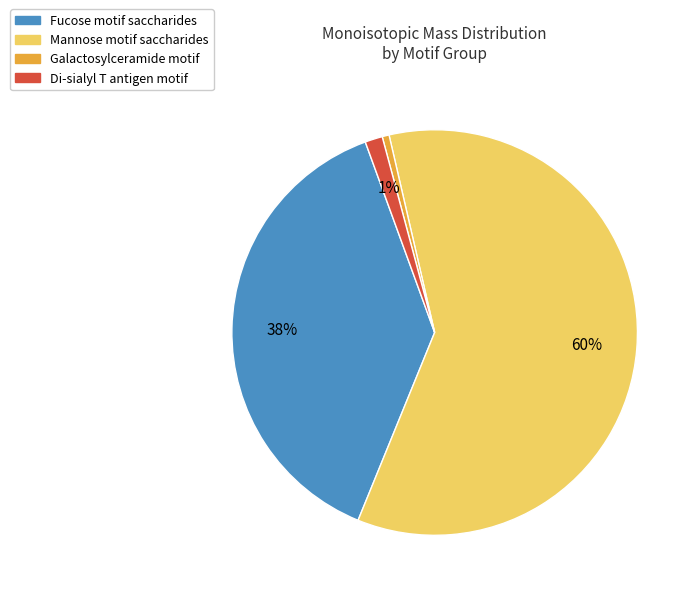

To the nearest percent, what is the difference between the largest and smallest slice percentages?

59%